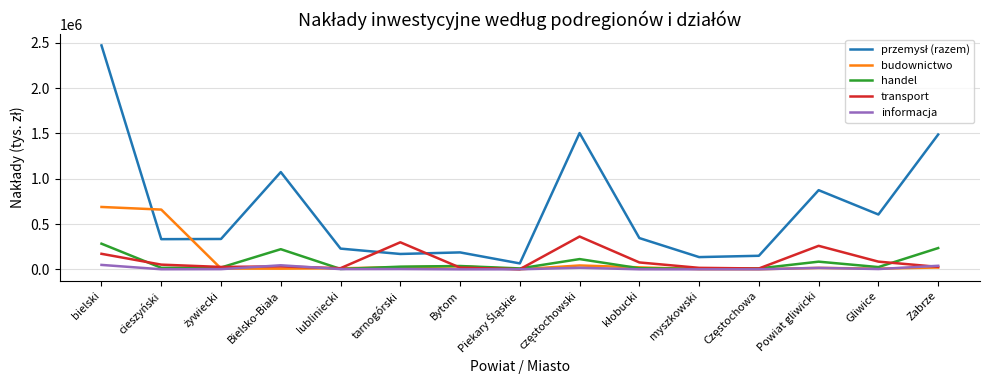

At which category does the chart reach its peak across all series?

bielski